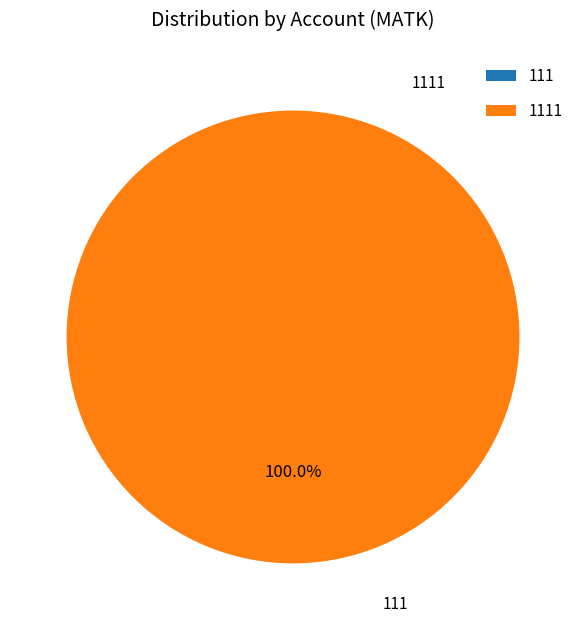

Which category has the smallest portion of the pie?

111